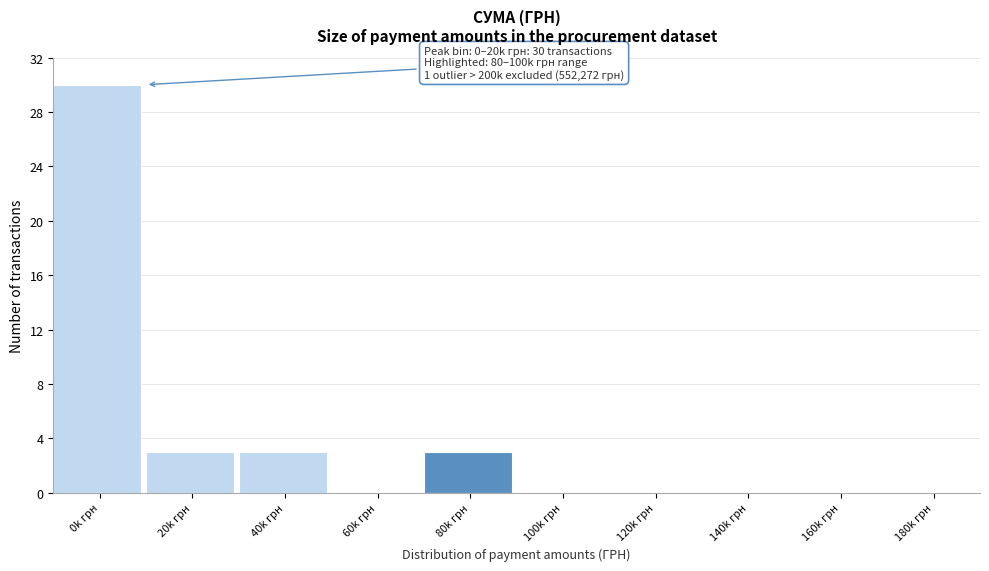

Reading left to right, what are all the values shown in this chart?

0k грн=30	20k грн=3	40k грн=3	60k грн=0	80k грн=3	100k грн=0	120k грн=0	140k грн=0	160k грн=0	180k грн=0